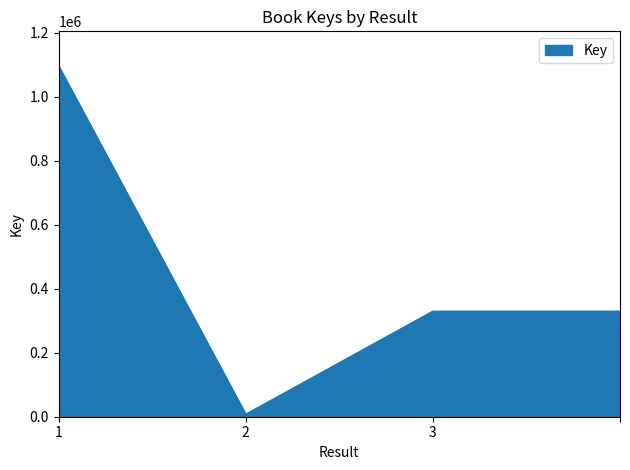

How many lines are shown in the chart?

1